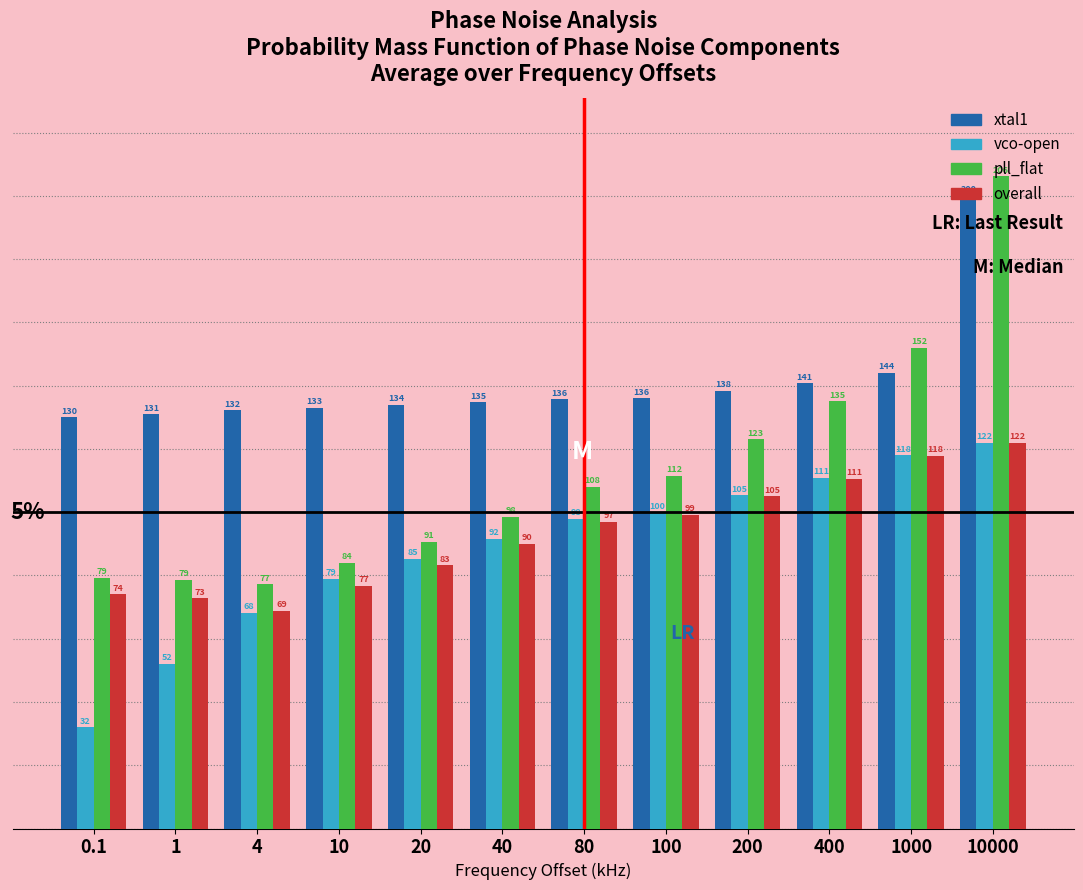

Which series has the largest total across all categories?

xtal1